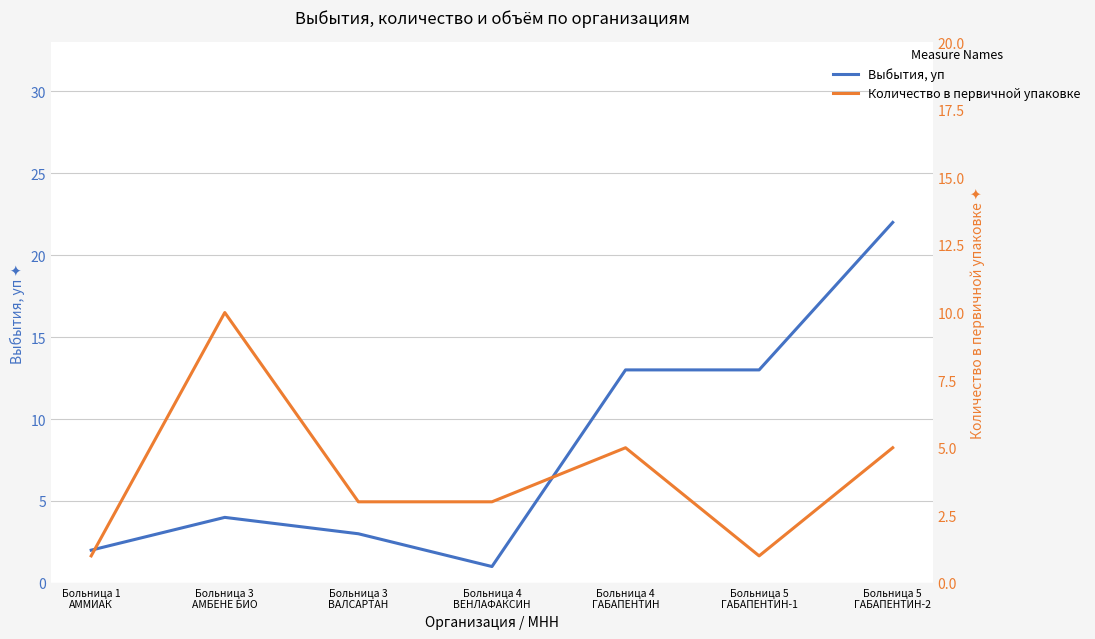

Which series has the widest spread of values?

Выбытия, уп